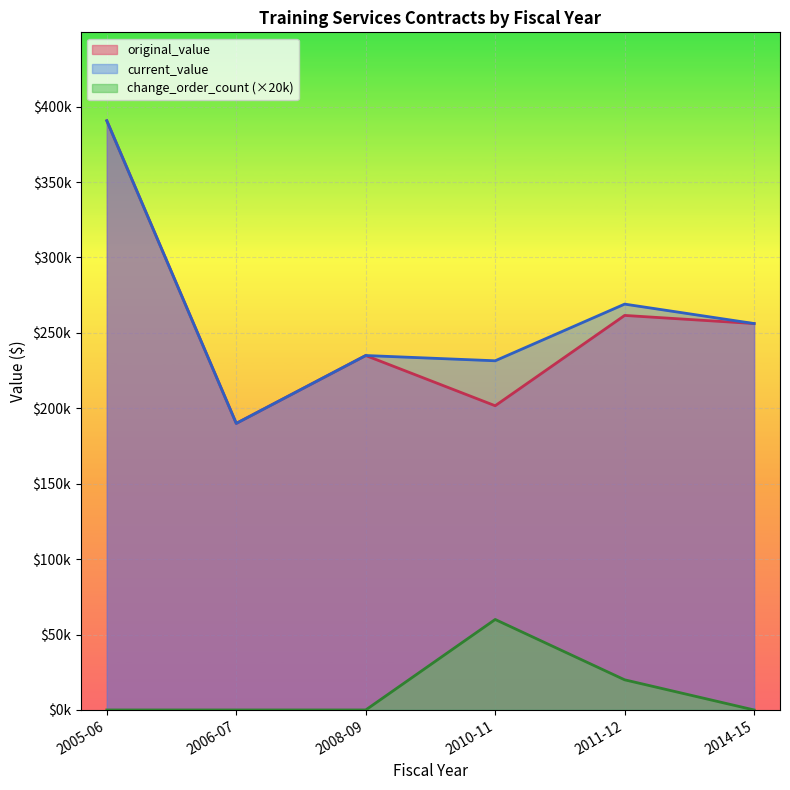

Which series has the largest total across all categories?

current_value